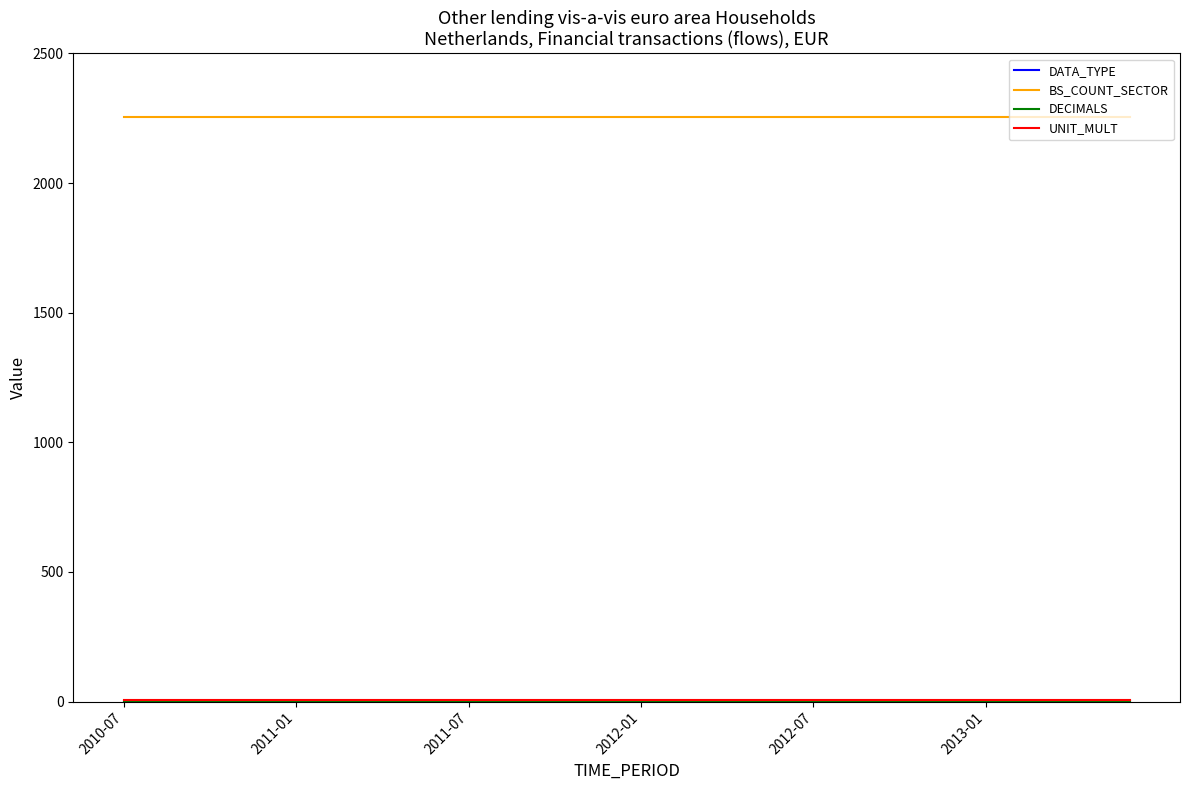

Which series has the largest total across all categories?

BS_COUNT_SECTOR